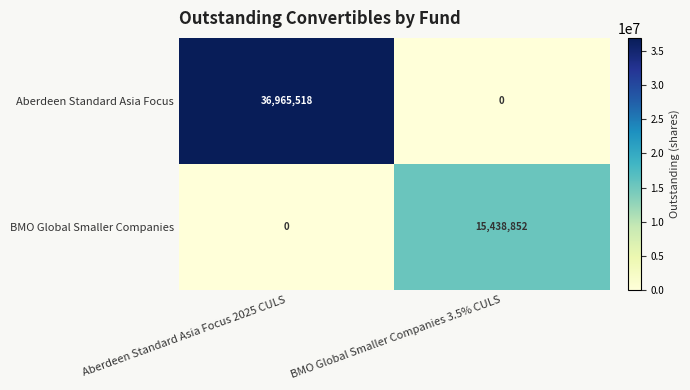

At which label is BMO Global Smaller Companies closest to 7719426?

Aberdeen Standard Asia Focus 2025 CULS